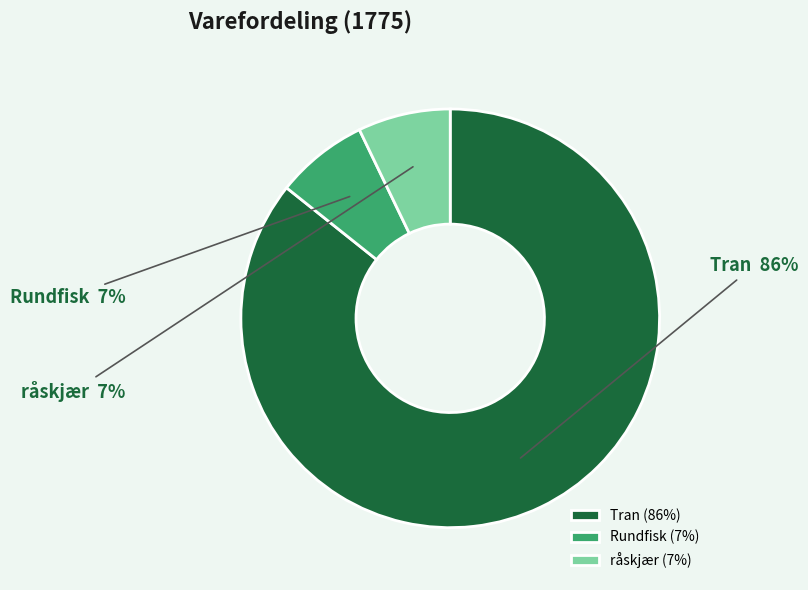

Is it true that råskjær is 1% of the pie?

False